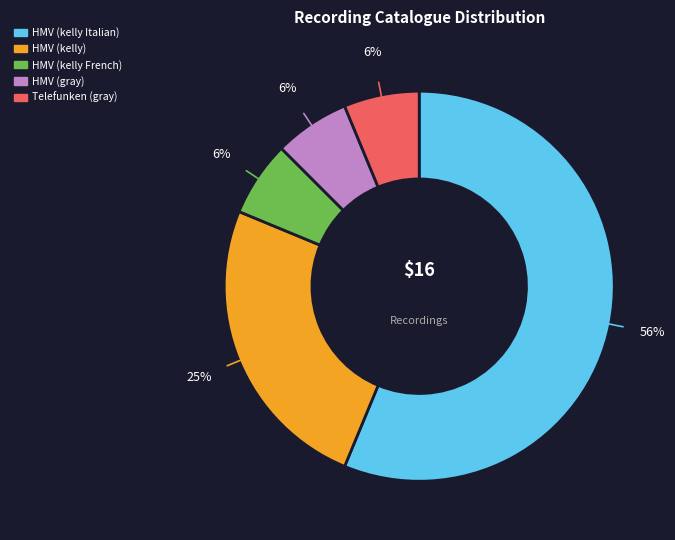

Does any single category account for the majority?

Yes